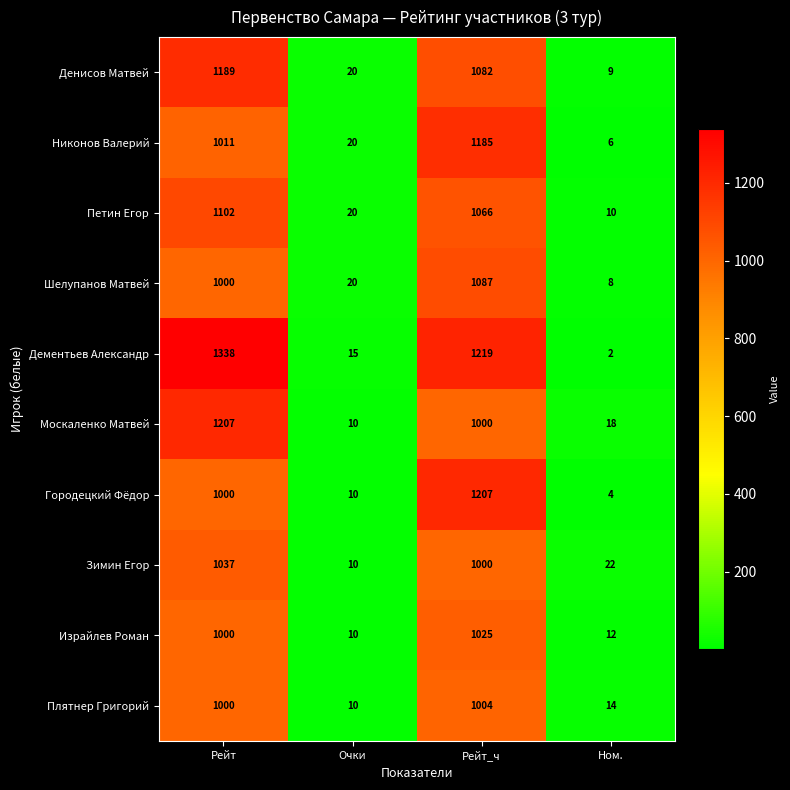

Which series changed the most between Рейт and Ном.?

Дементьев Александр